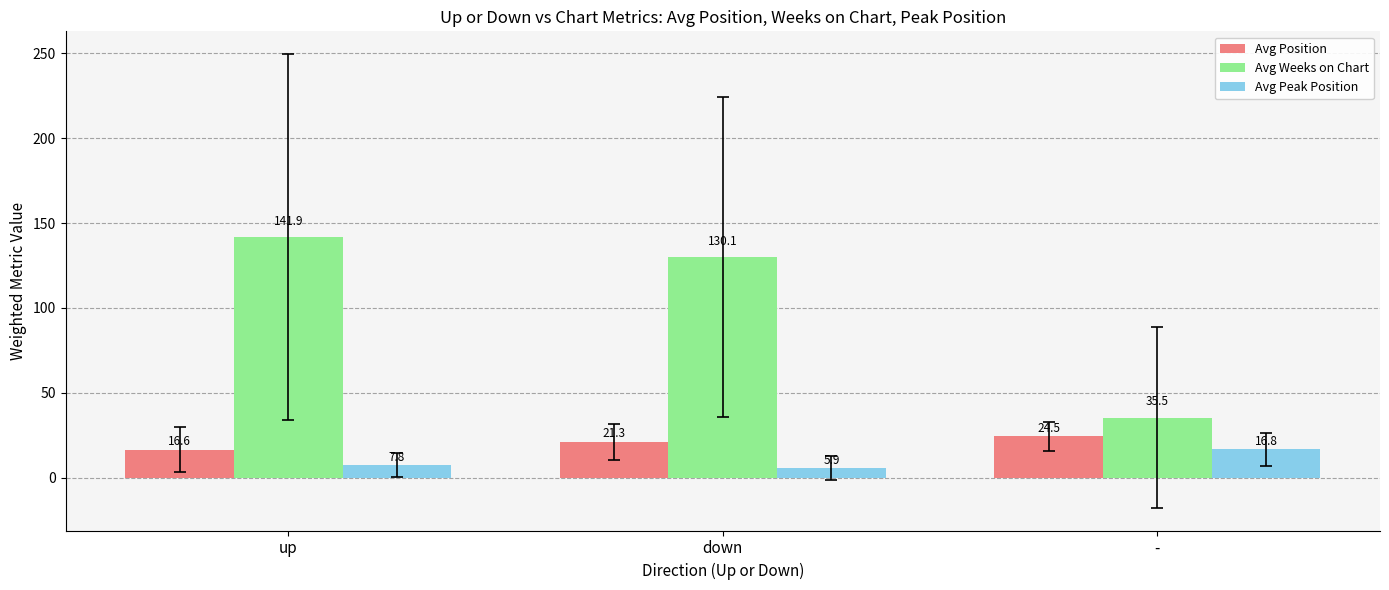

Which series has the widest spread of values?

Avg Weeks on Chart